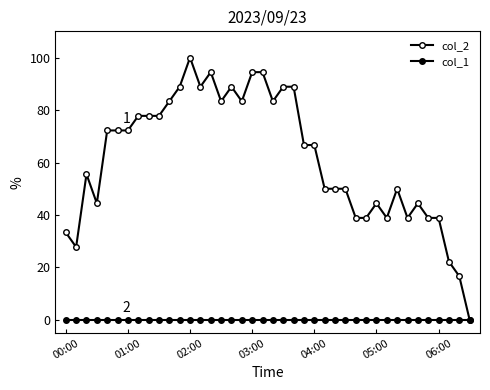

Count the number of data series in this chart.

2